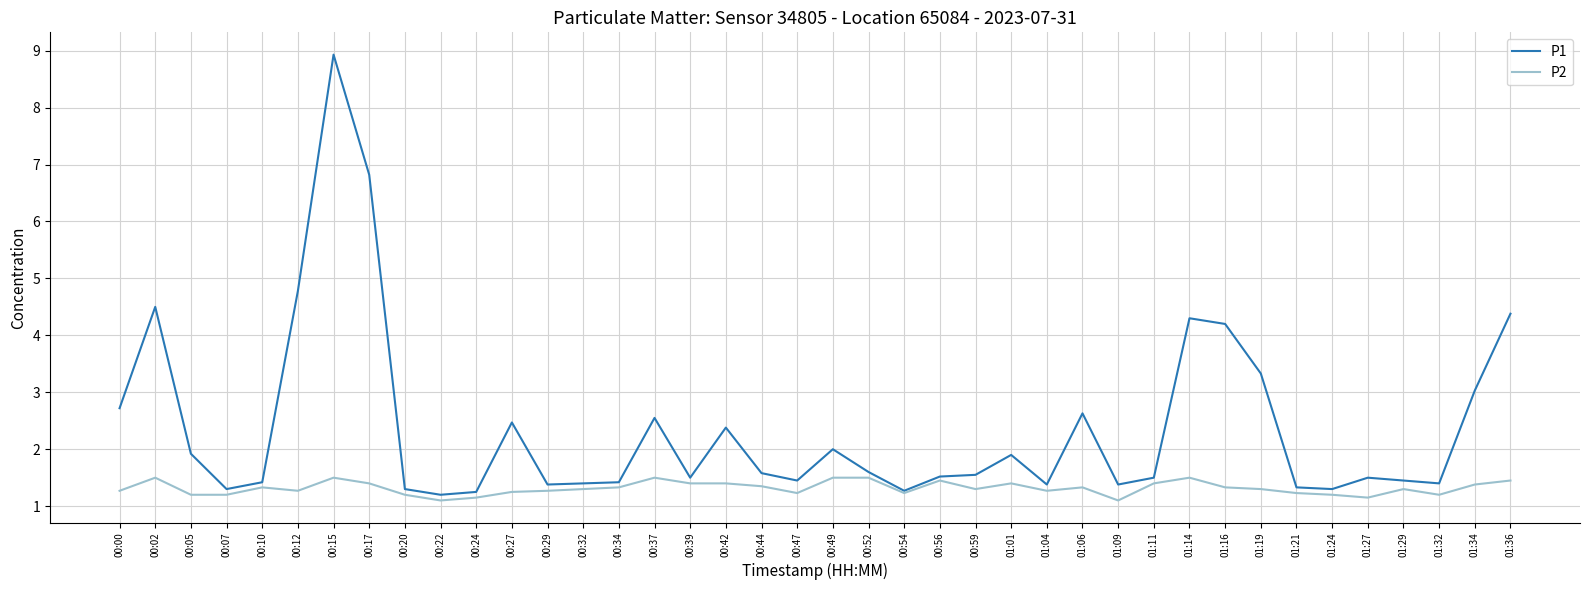

Is it true that P2 equals 1.2 at 00:07?

True